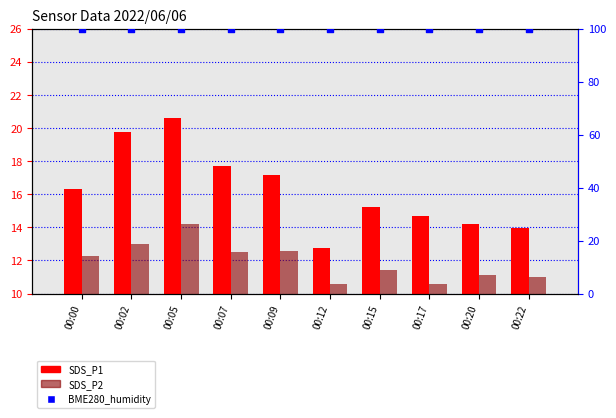

Which series contains the highest Y value?

BME280_humidity